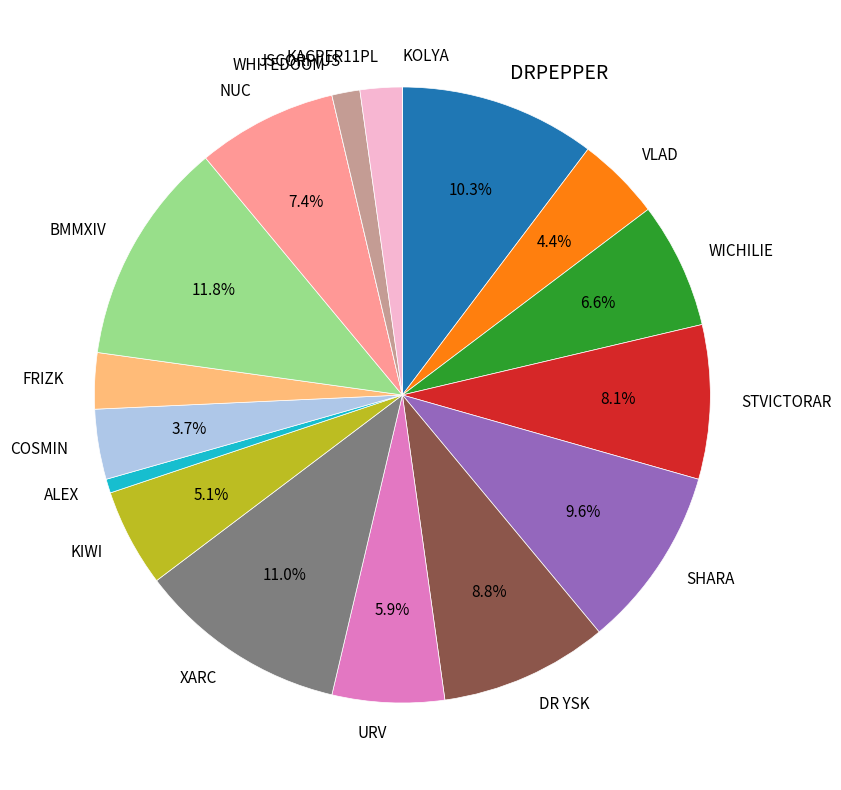

Do URV and COSMIN together represent more than half of the pie?

No